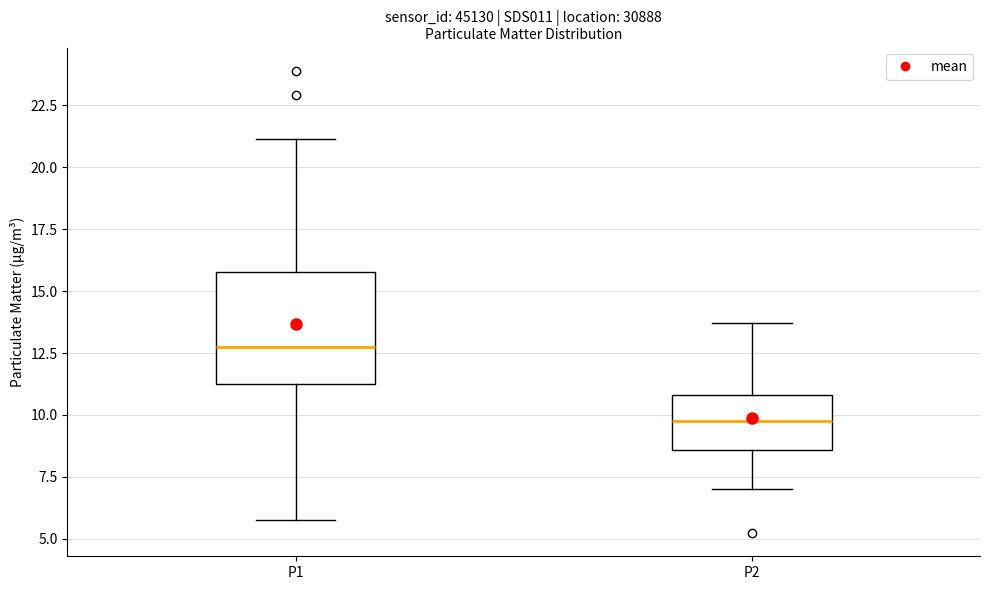

Comparing the boxes themselves (not the whiskers), which one is the tallest?

P1